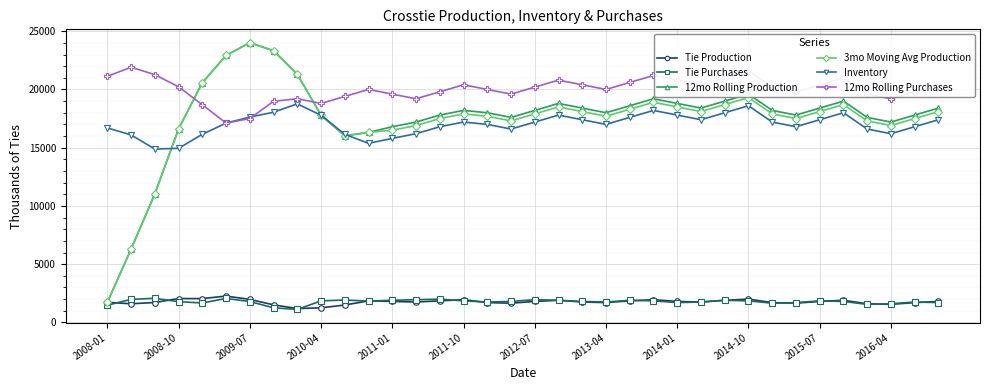

How many data points in Inventory are less than 17200?

18